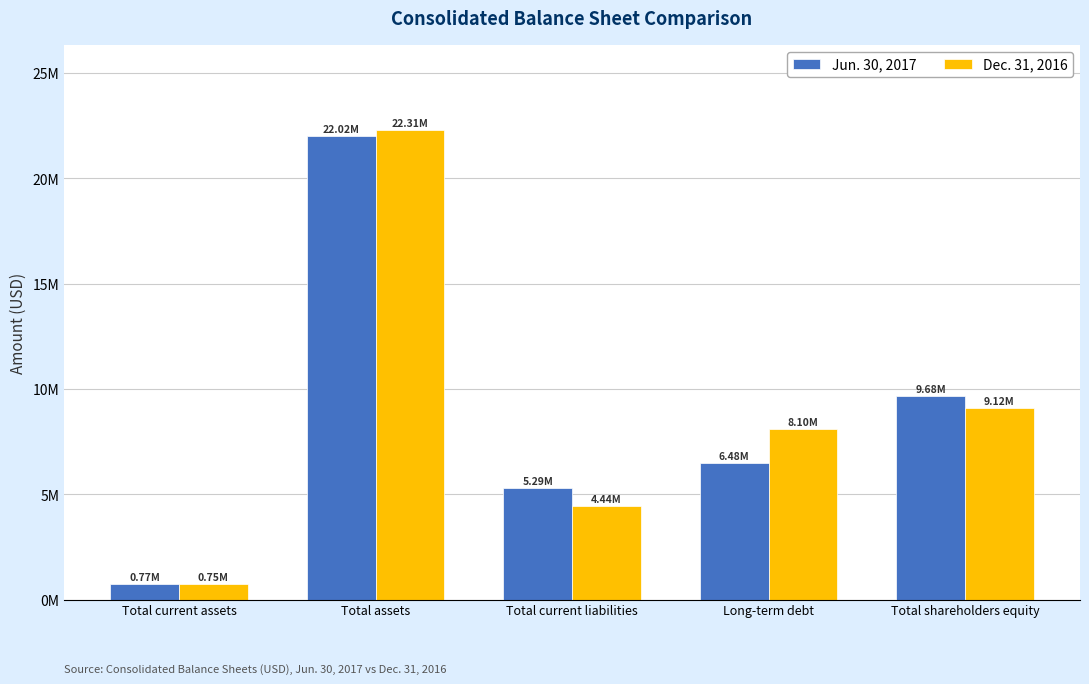

Does the chart contain any negative values?

No